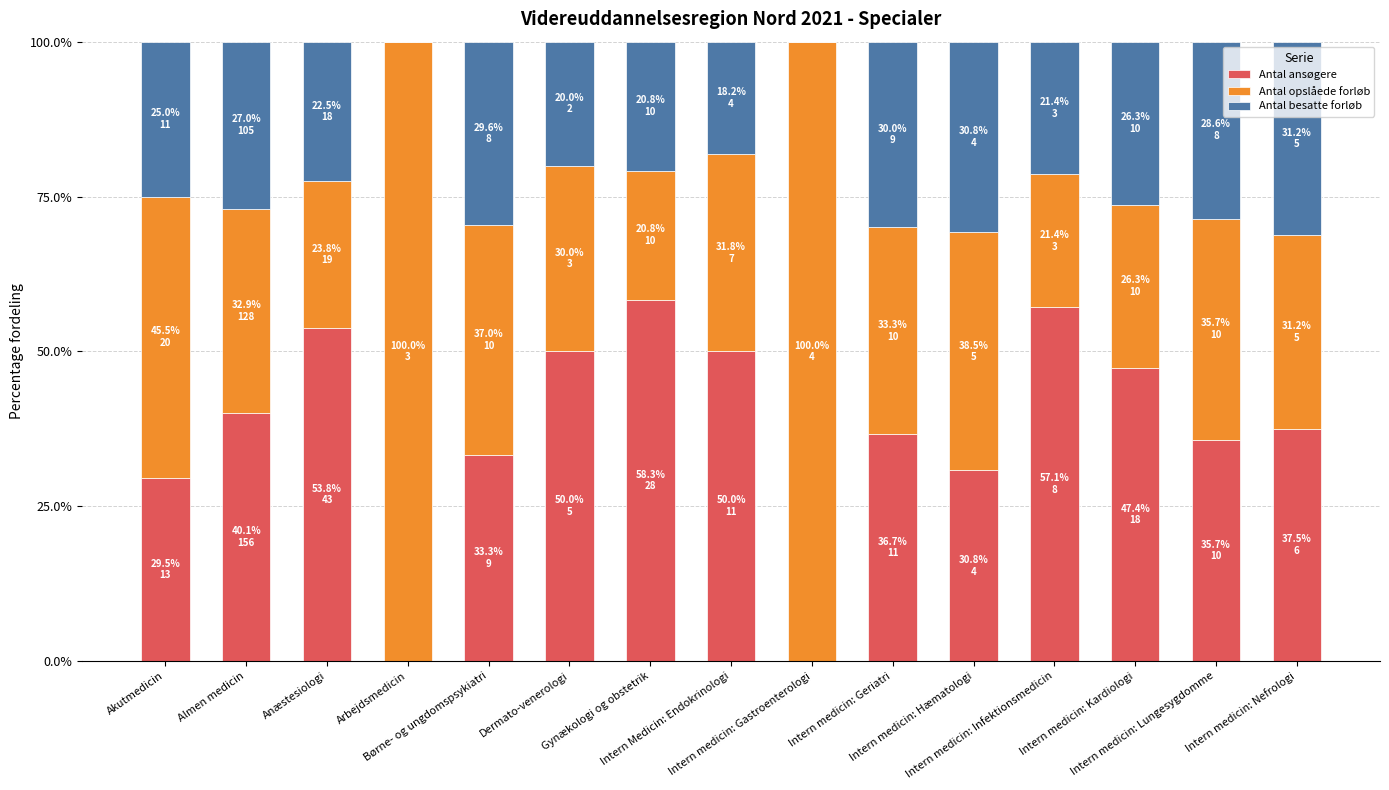

What is the maximum value for Antal ansøgere?

58.3